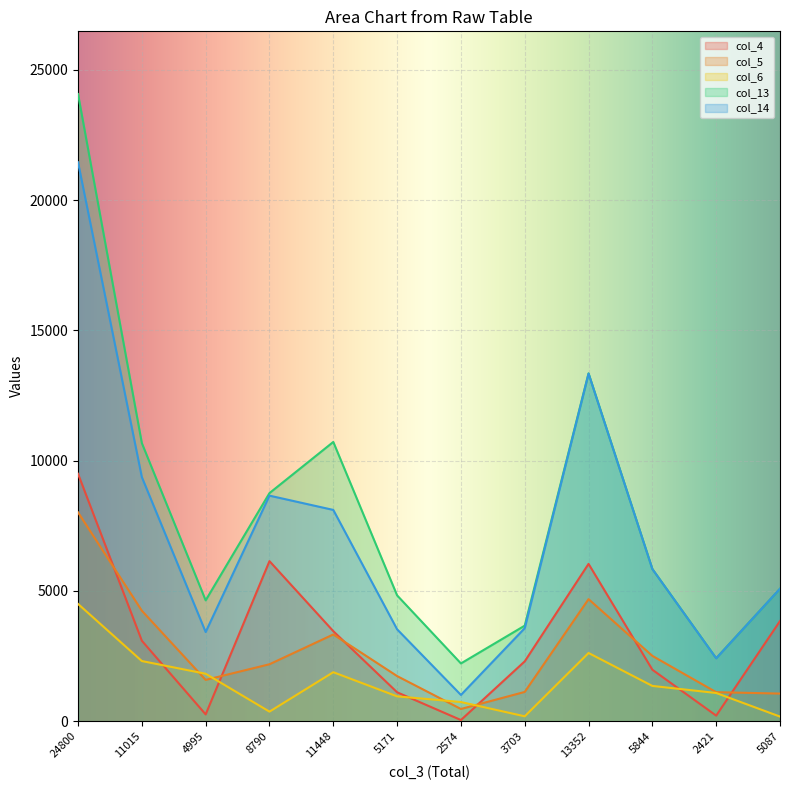

How many data points in col_14 are above 5841?

5